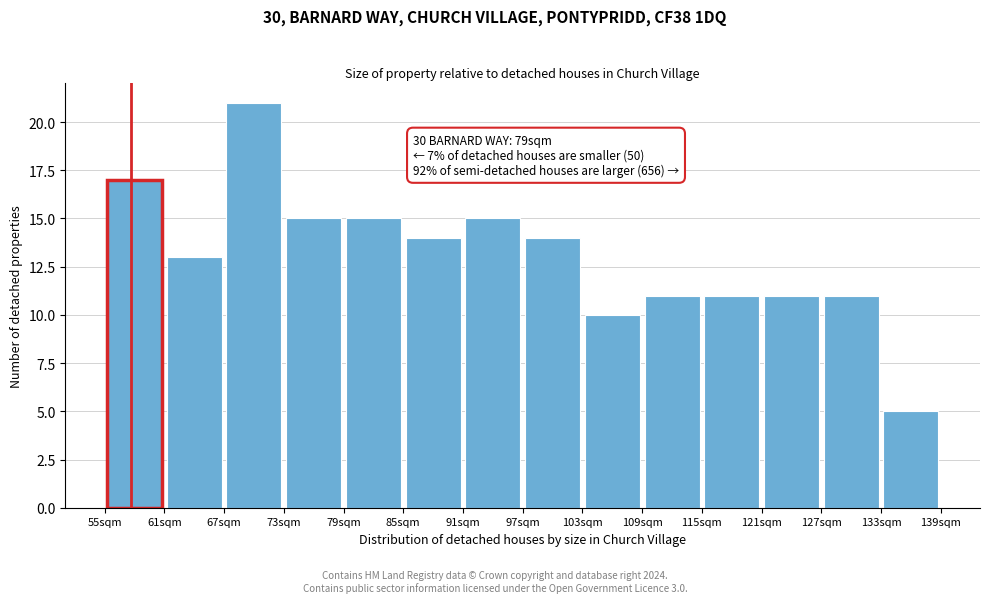

Which range on the x-axis has the tallest bar?

67 to 73